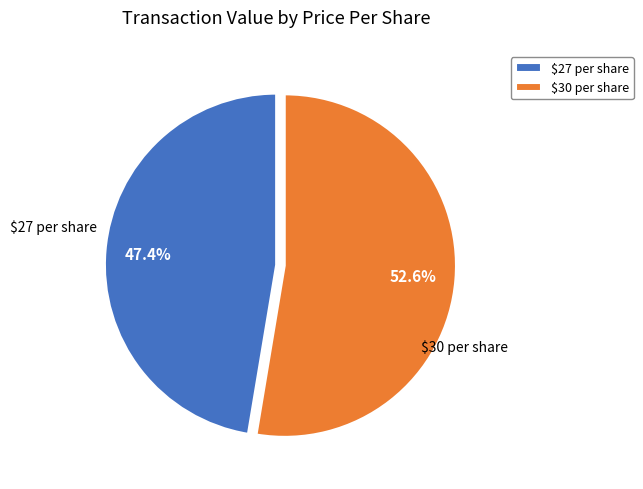

How much of the chart is everything except $30 per share?

47.4%